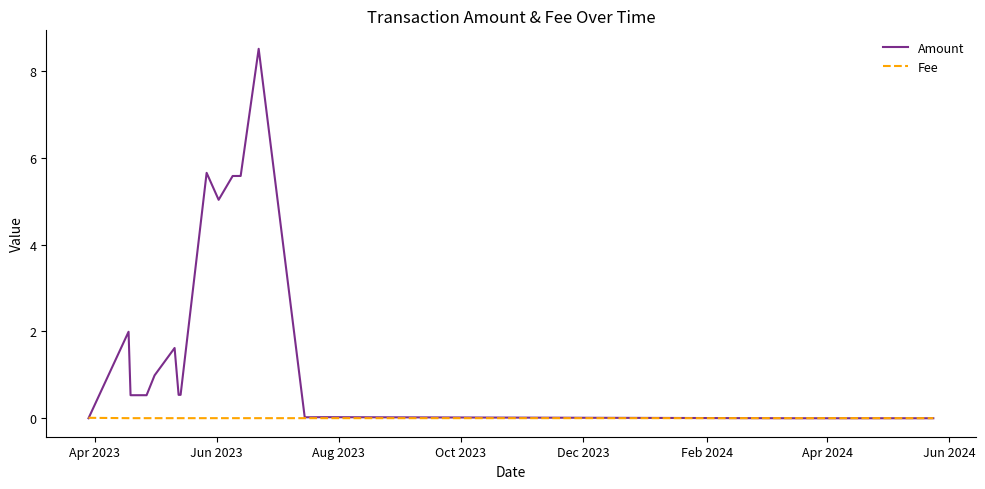

Does the chart have visible grid lines?

No